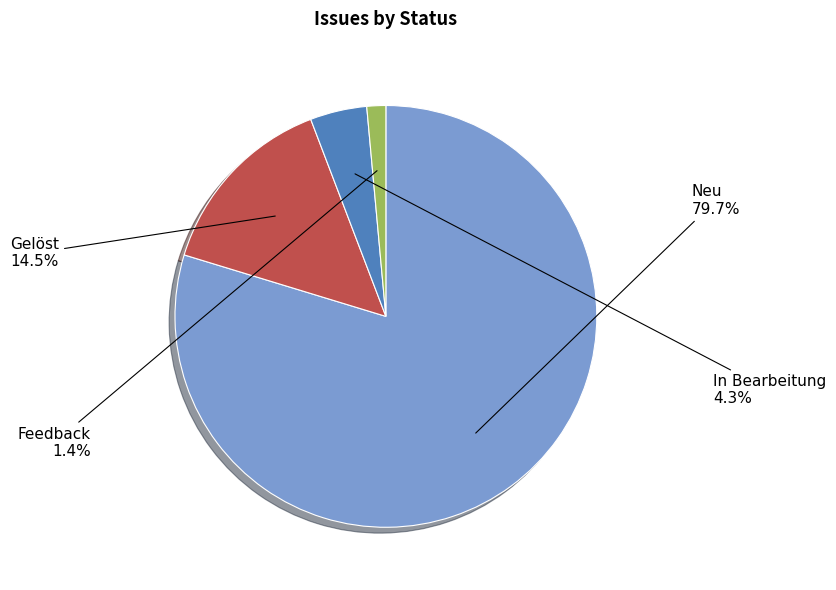

Is there a majority slice in this chart?

Yes